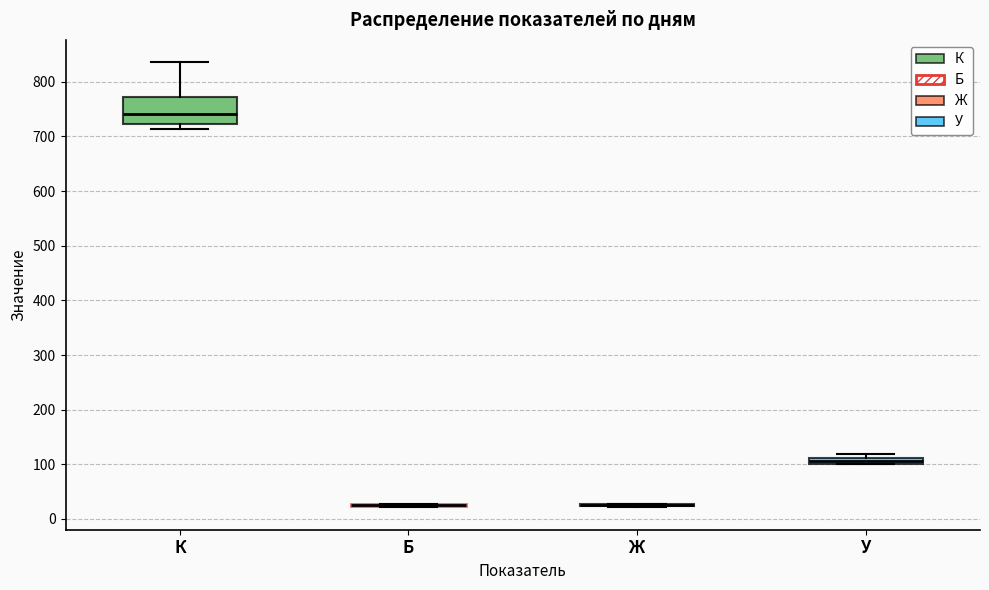

Where is the lower edge of the box for К on the y-axis? The values are not printed on the chart, so give them approximately, as read against the axis.

720